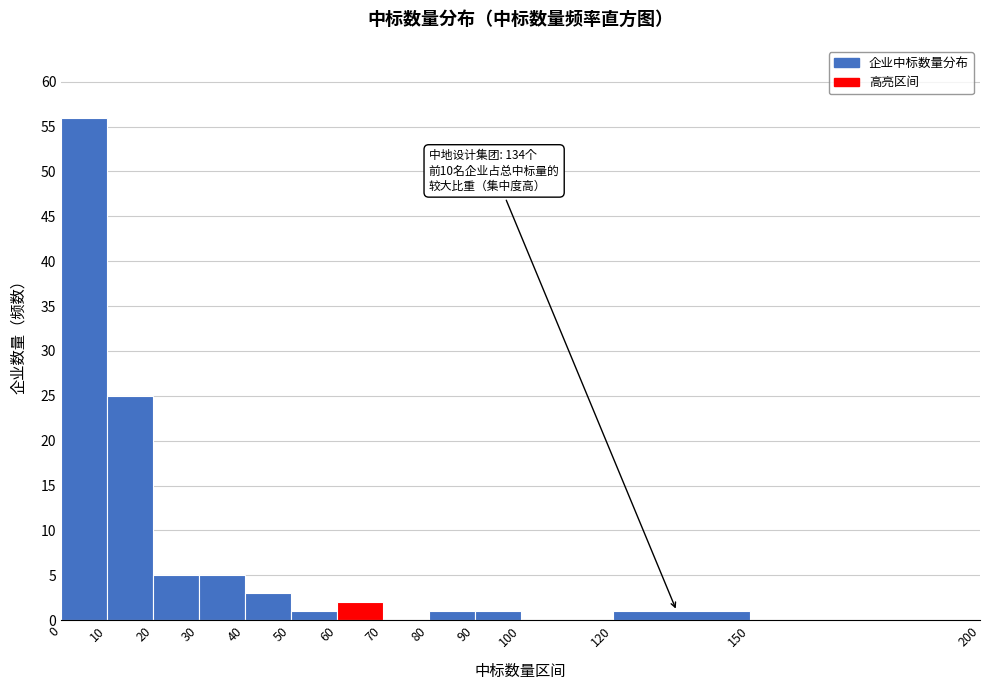

Over which range of the x-axis is the bar tallest?

0 to 10